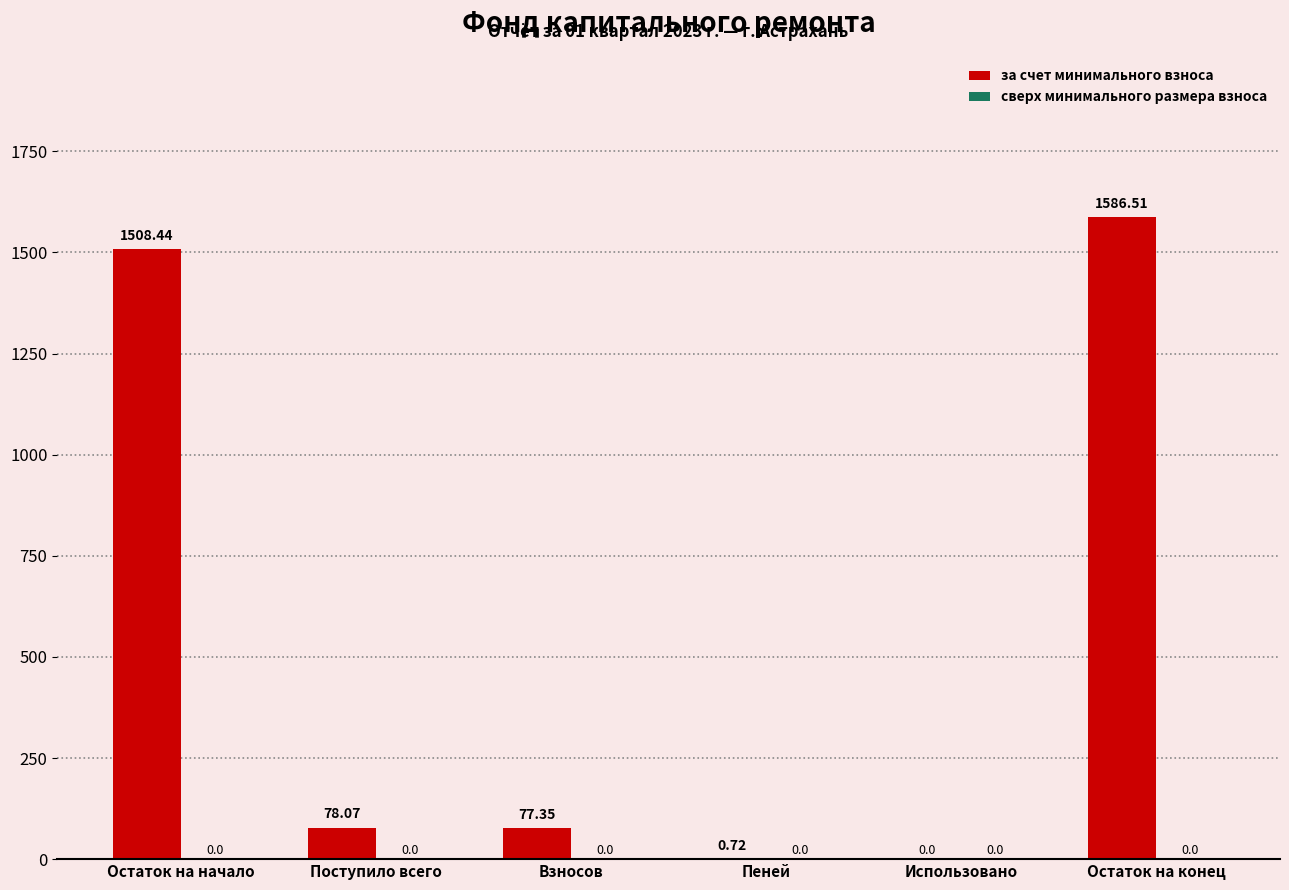

What is the sum of the values at Использовано and Поступило всего?

78.1